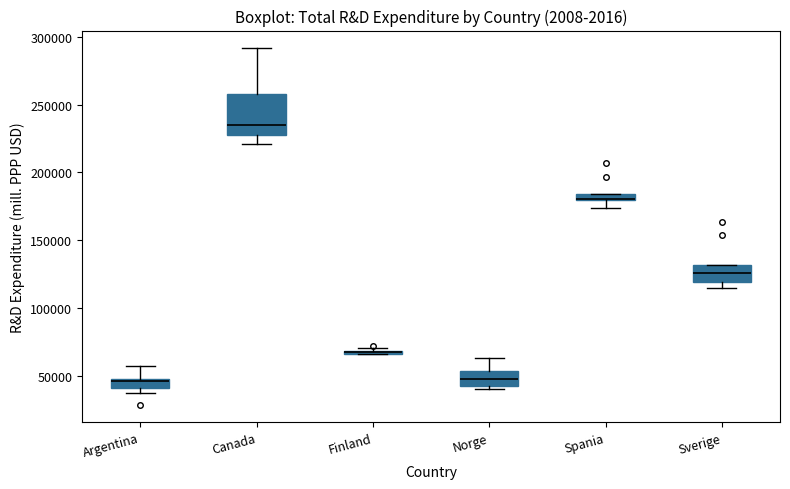

Comparing the boxes themselves (not the whiskers), which one is the tallest?

Canada